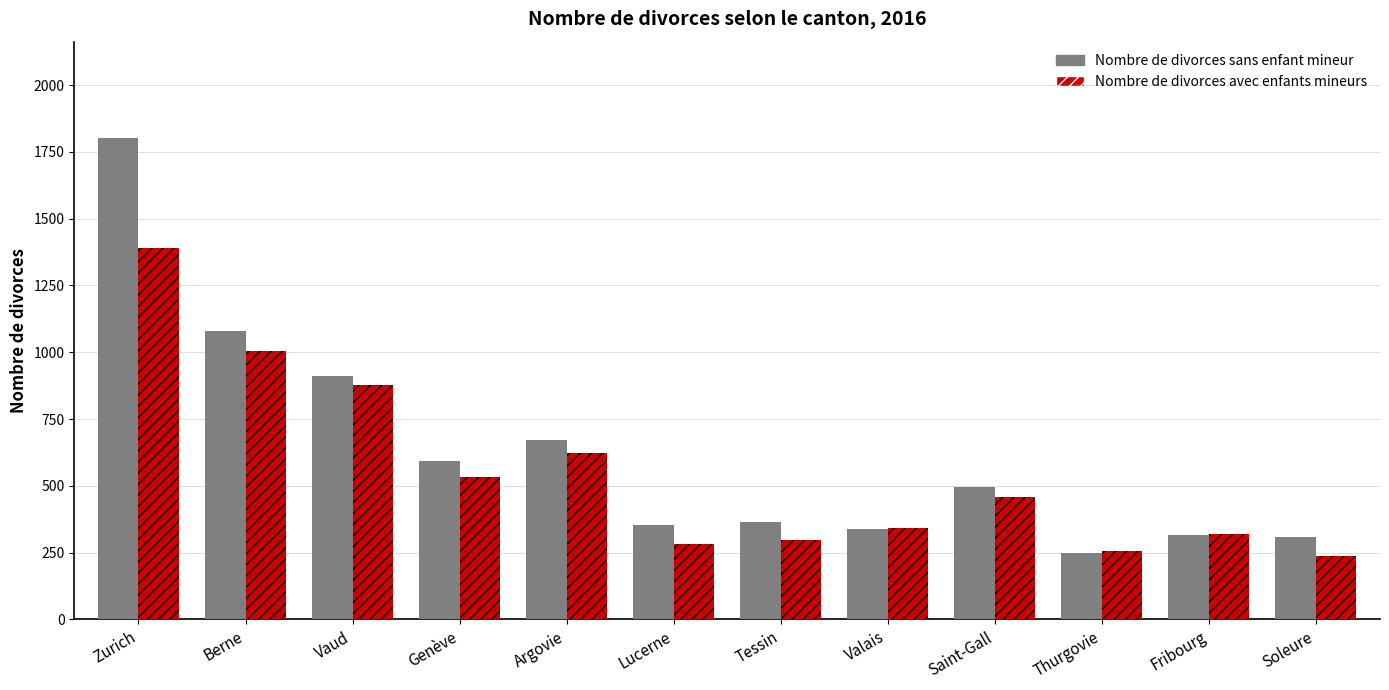

Where does the Nombre de divorces avec enfants mineurs series first go above 457?

Zurich